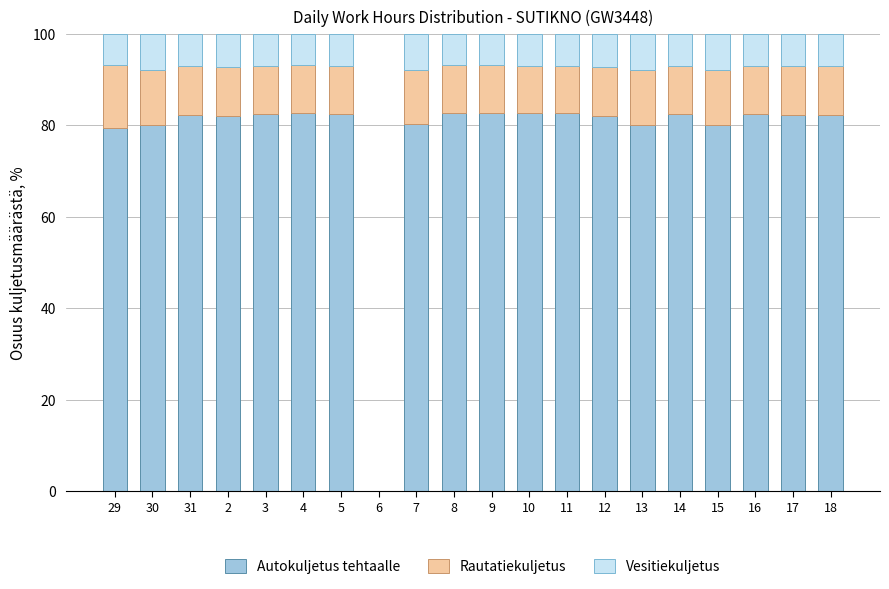

What is the sum of all Autokuljetus tehtaalle values?

1554.5